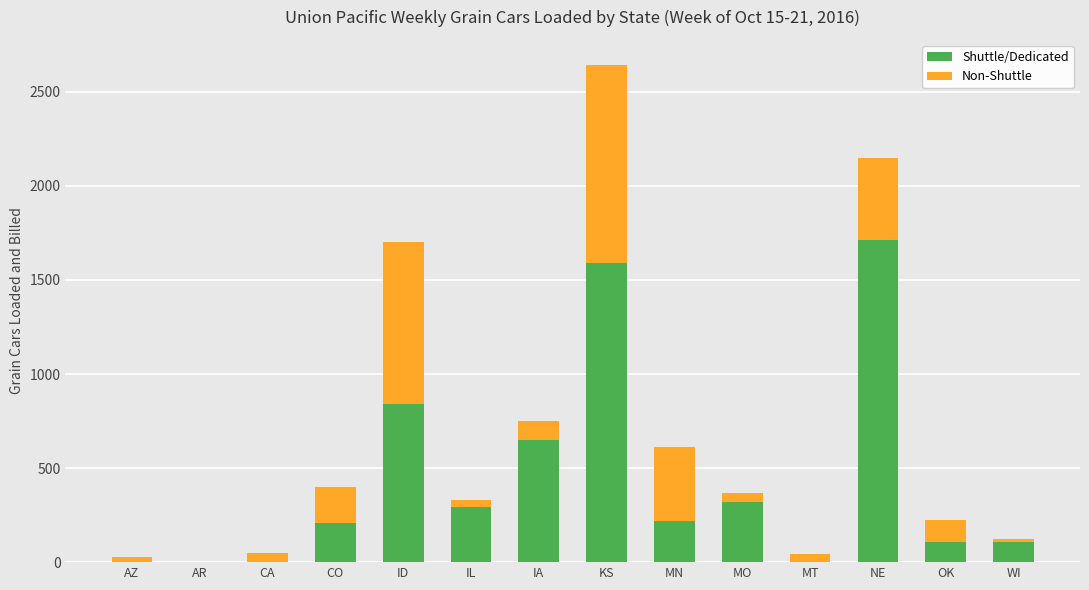

What is the sum of all Shuttle/Dedicated values?

6053